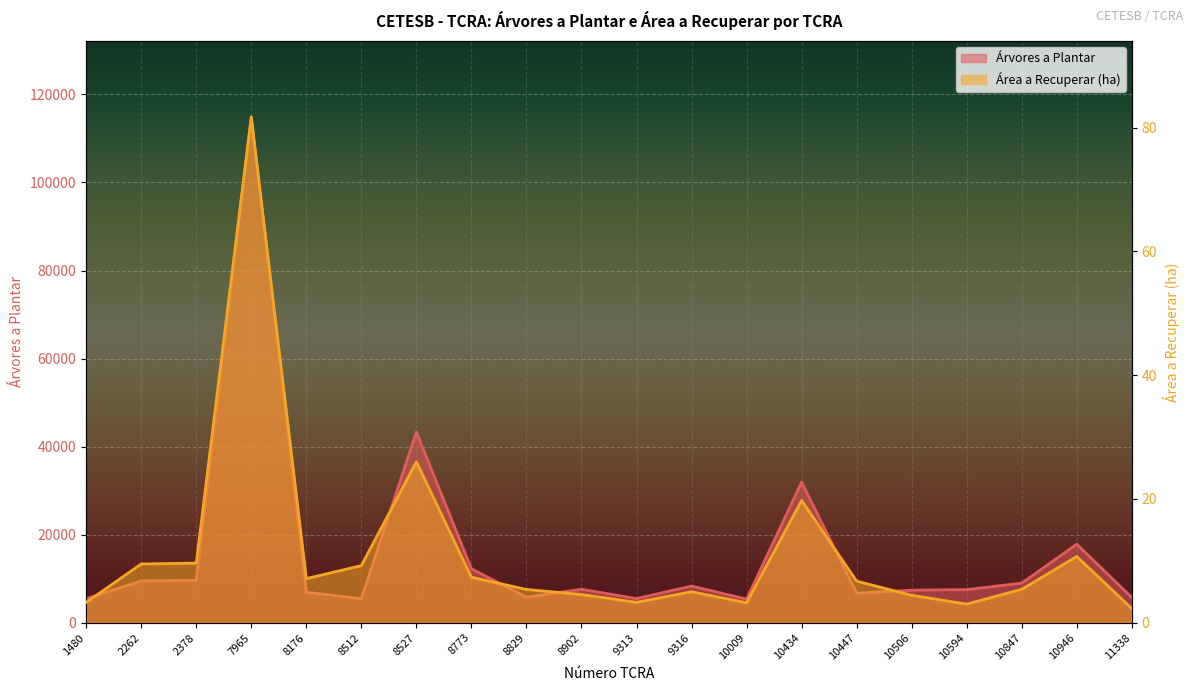

What is the sum of all Área a Recuperar (ha) values?

227.6